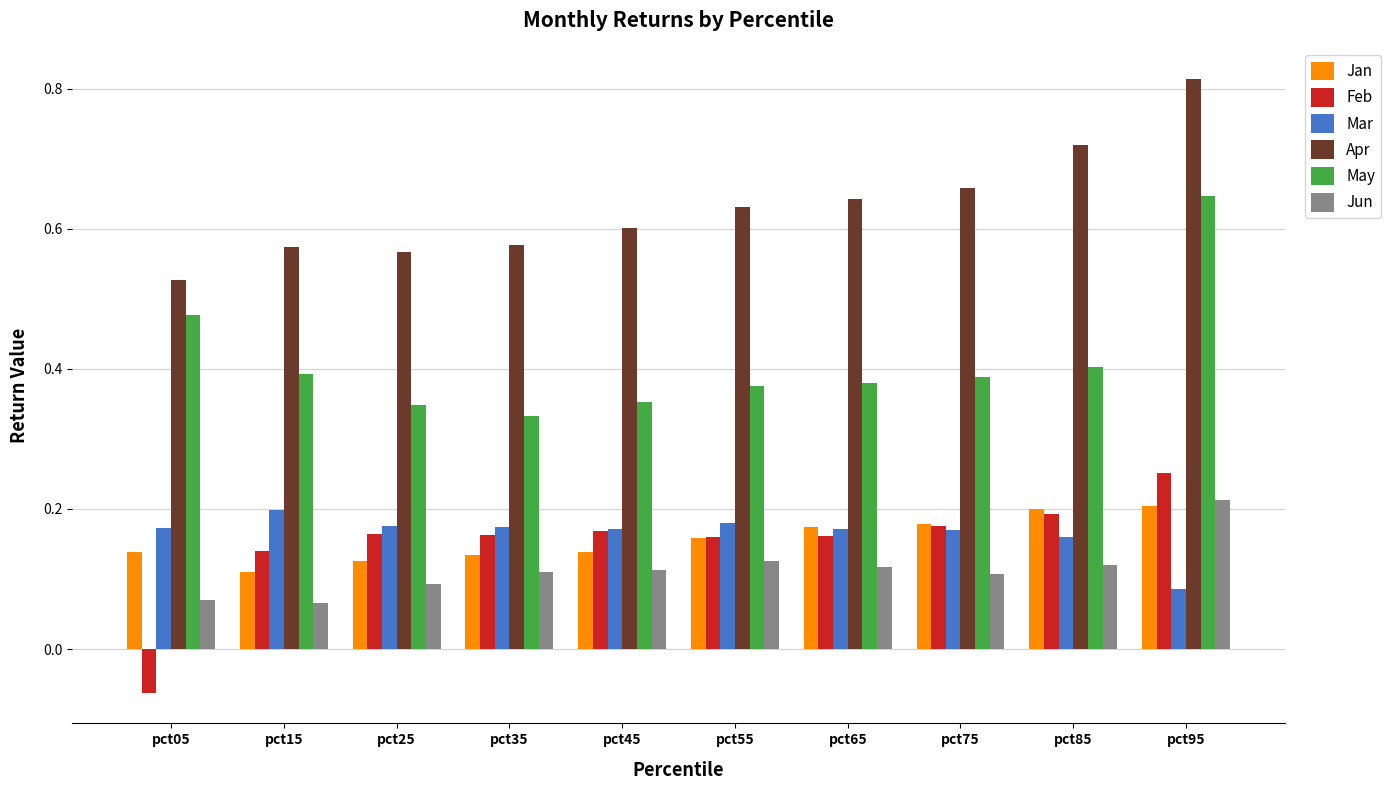

At which label does Jun reach its peak?

pct95